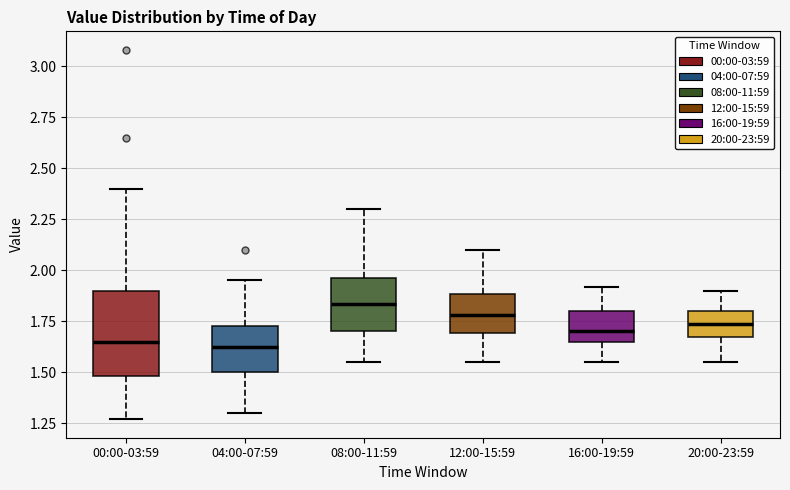

Where does the upper whisker of the box for 00:00-03:59 end on the y-axis? The values are not printed on the chart, so give them approximately, as read against the axis.

2.40